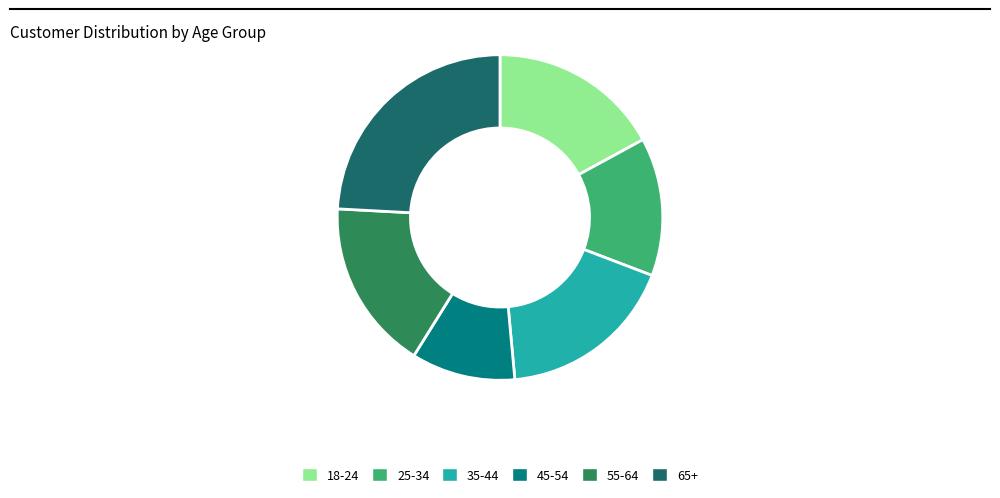

Combined, do 18-24 and 55-64 account for over 50%?

No